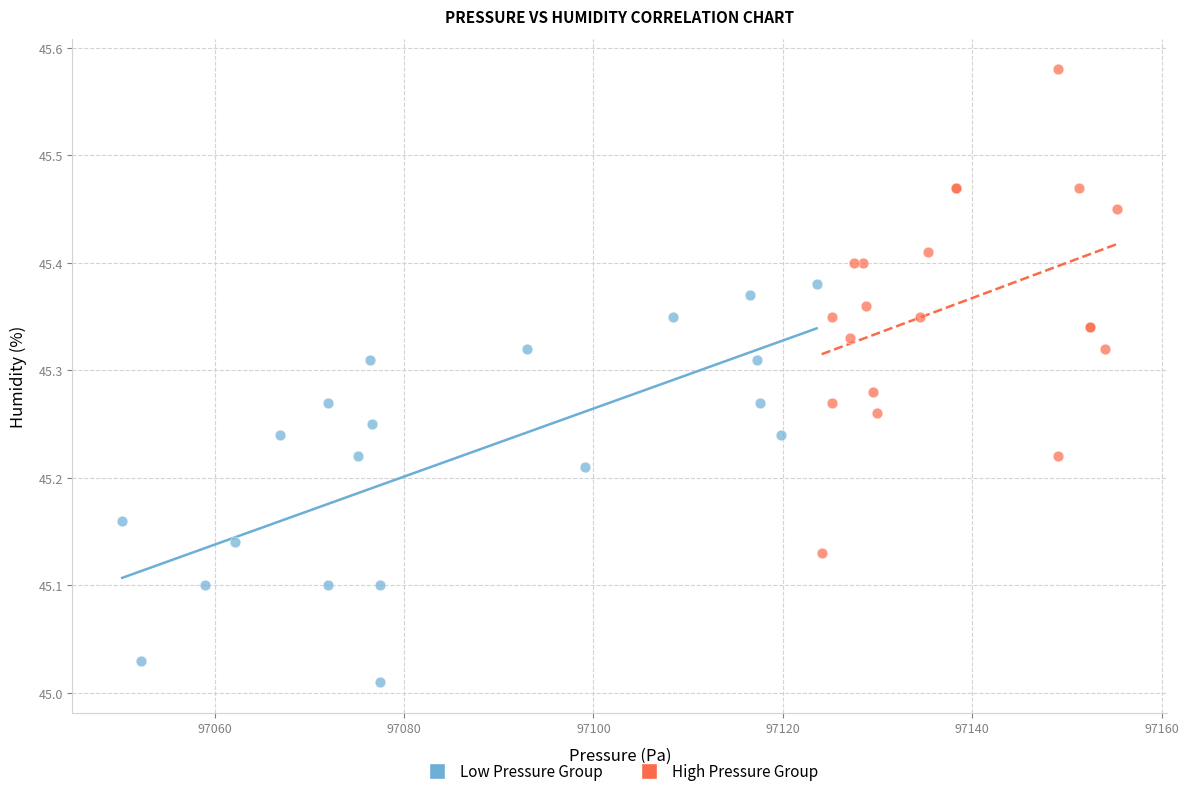

Which series has the largest Y range (max minus min)?

High Pressure Group